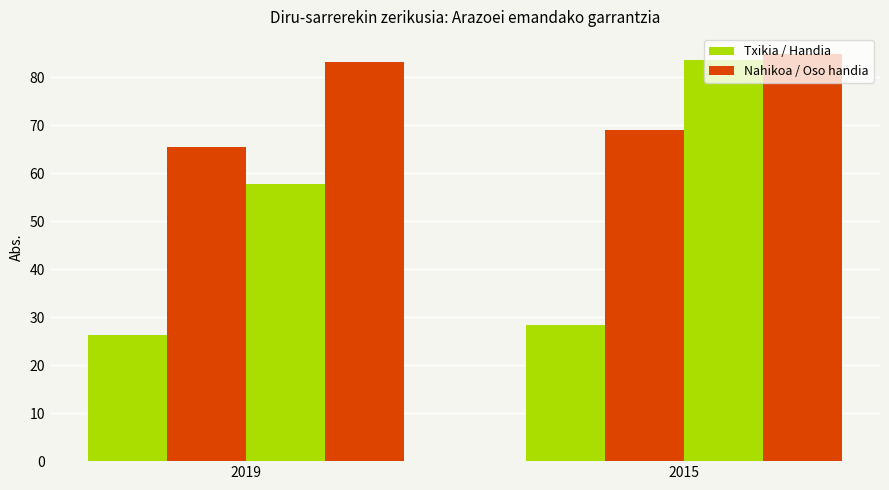

Does the chart contain any negative values?

No